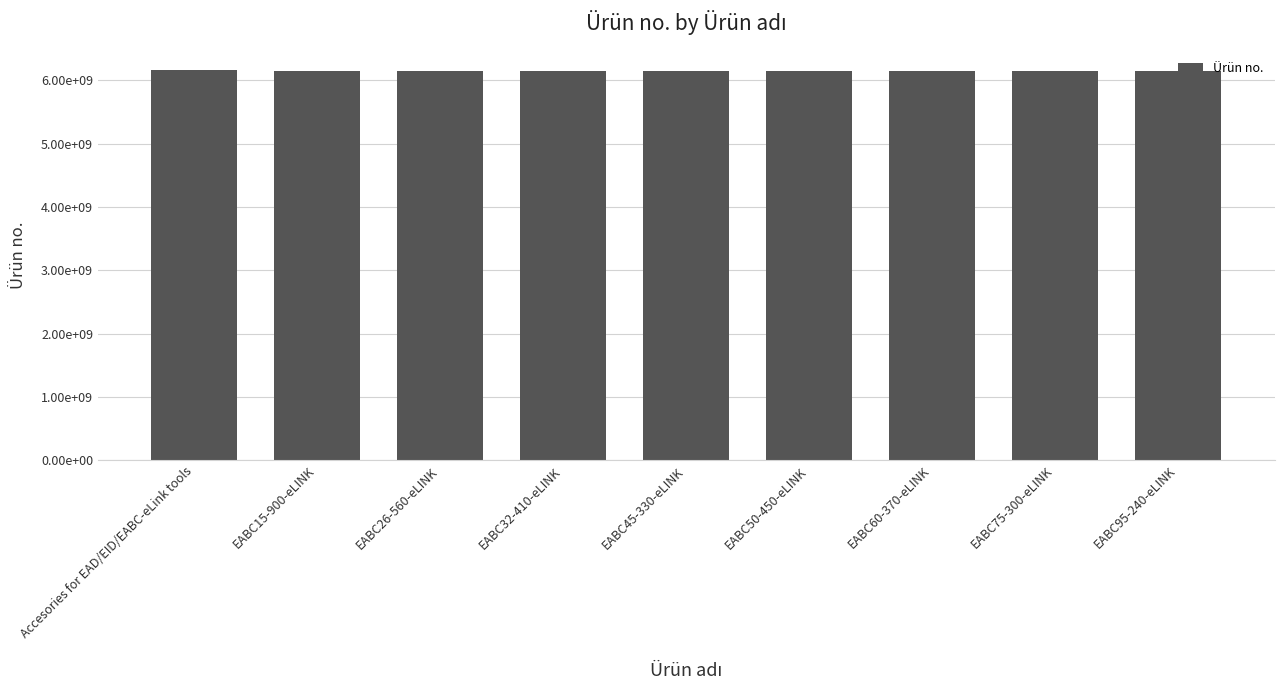

What is the label of the 8th bar from the left?

EABC75-300-eLINK